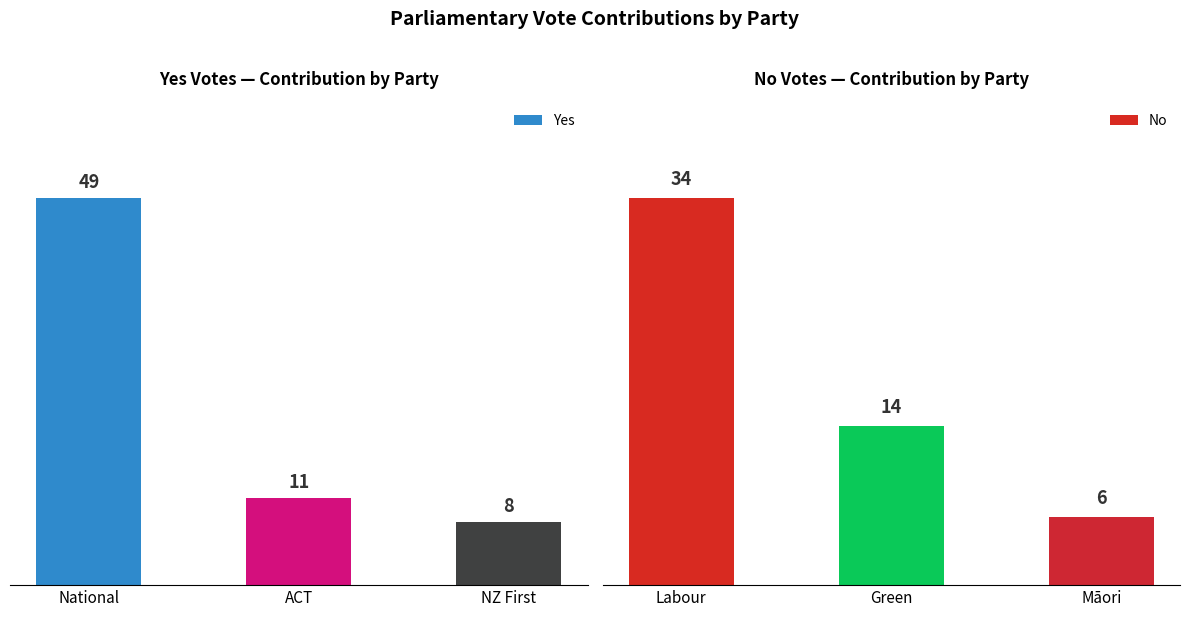

The Yes series shows 8 at NZ First. True or false?

True